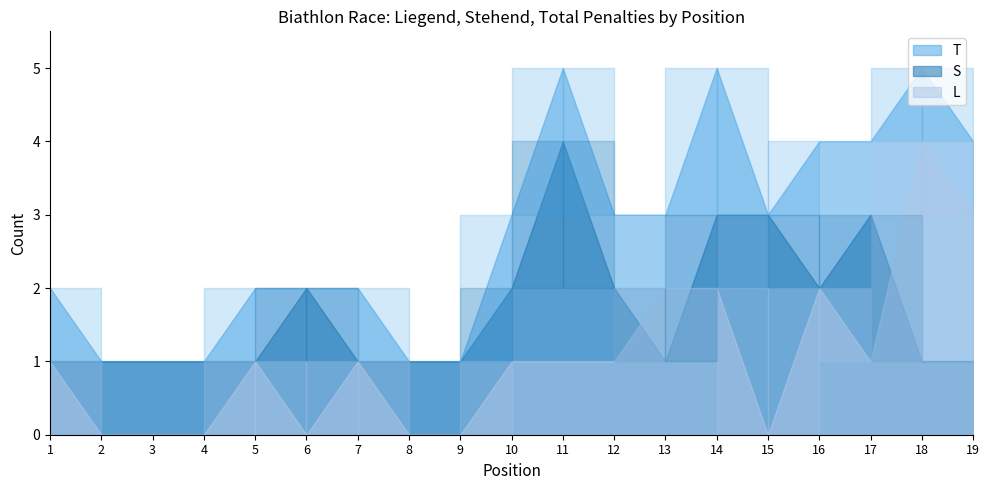

True or false: T and S cross at least once.

False